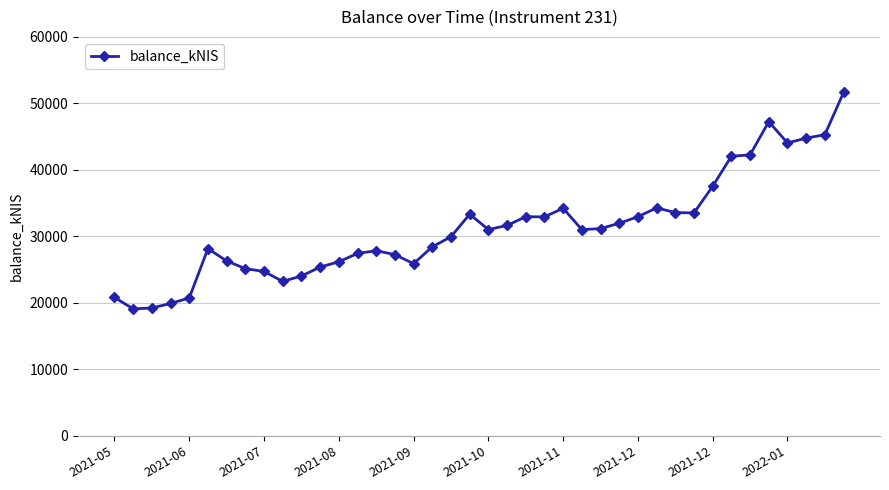

What is the value of the 38th point from the left?

44774.8